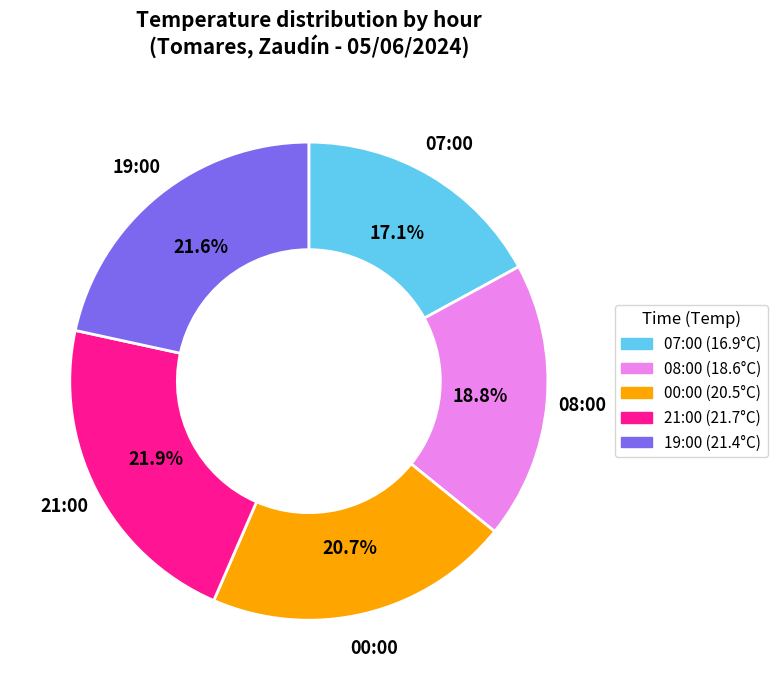

How much of the chart is everything except 00:00?

79.3%